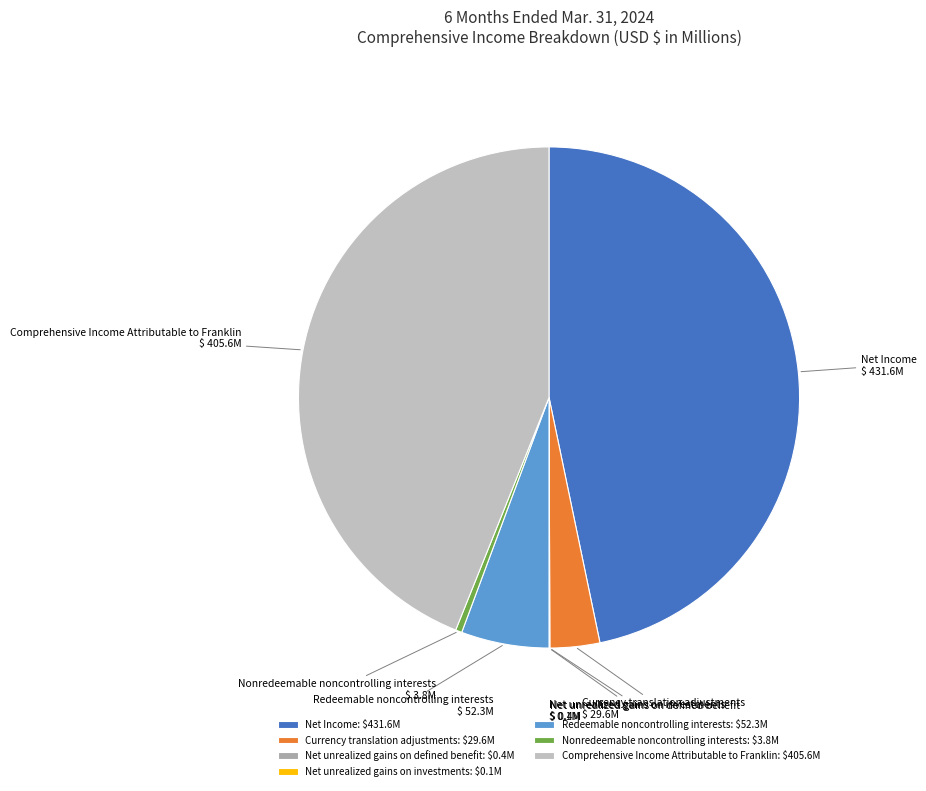

The Comprehensive Income Attributable to Franklin slice represents 54% of the pie. True or false?

False